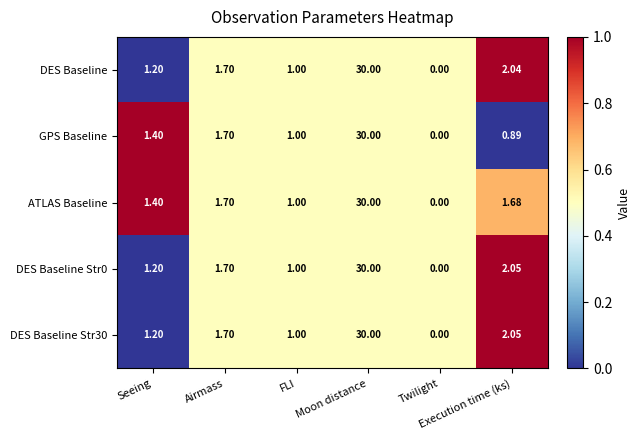

Count the number of data series in this chart.

5